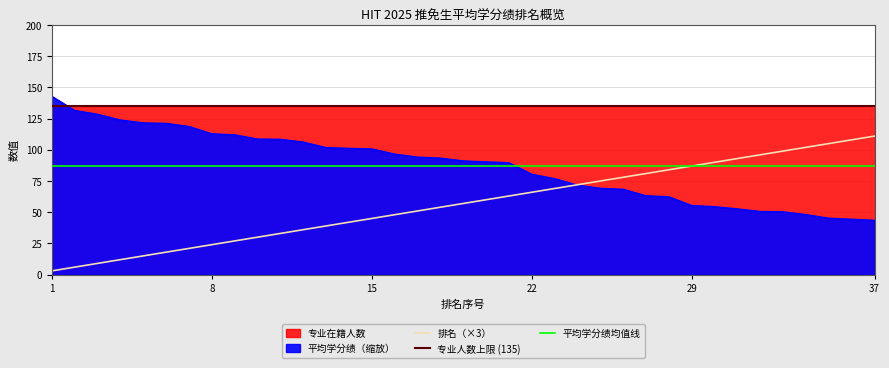

The value of 平均学分绩（缩放） at 8 is 159.2. True or false?

False